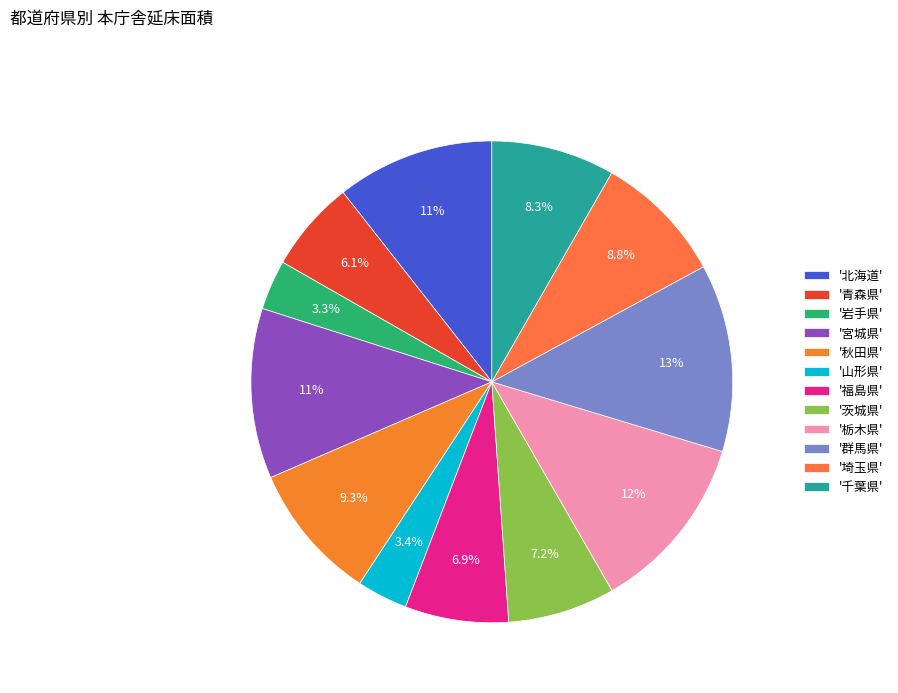

How many segments does this pie chart have?

12